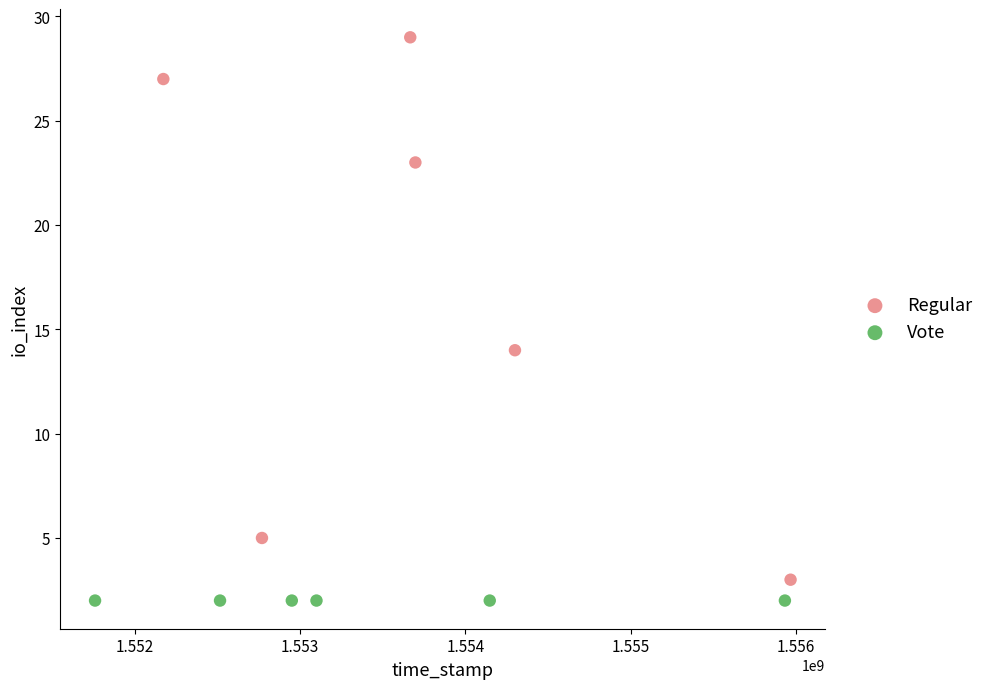

What are all the series names shown in the legend?

Regular, Vote